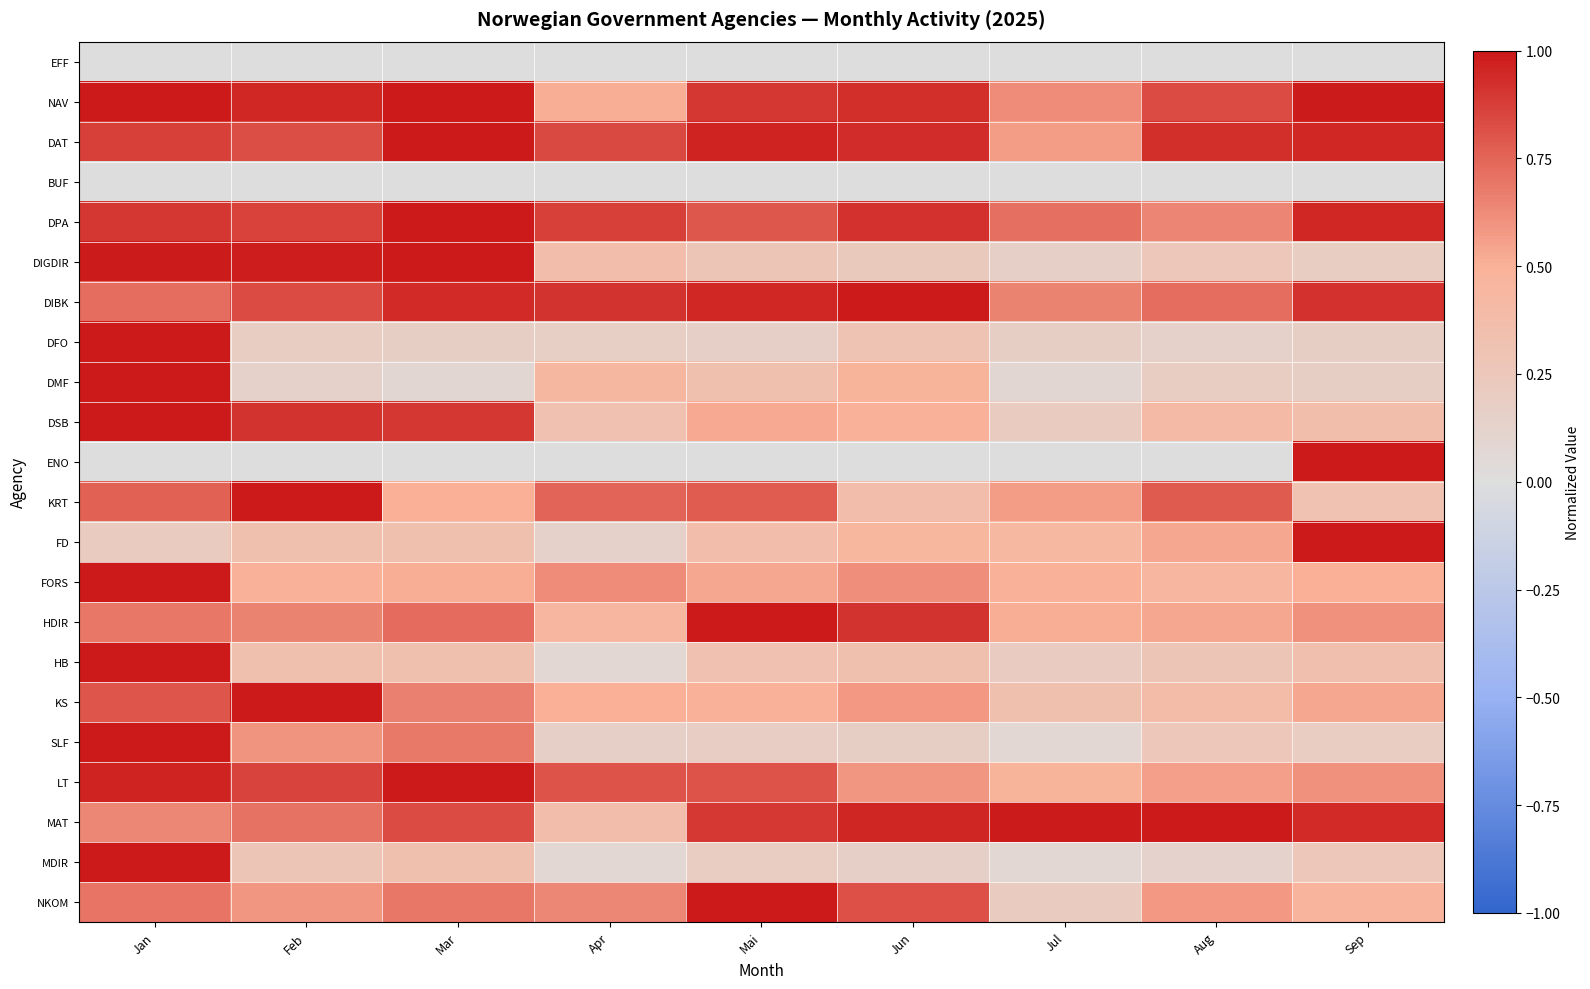

Rank the series at Jul from lowest to highest value.

EFF, BUF, ENO, SLF, MDIR, DMF, DIGDIR, DFO, HB, DSB, NKOM, KS, FD, LT, FORS, HDIR, KRT, DAT, NAV, DIBK, DPA, MAT